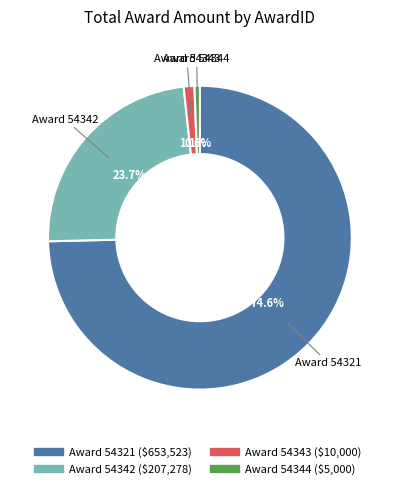

Count the number of slices in the pie.

4